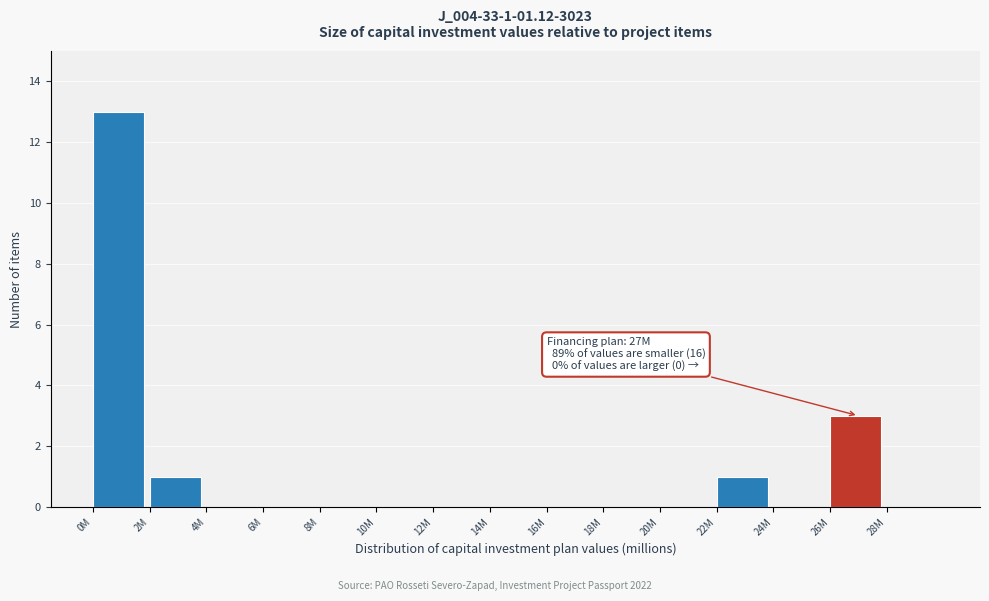

Reading right to left, extract all data points from this chart.

28M=0	26M=3	24M=0	22M=1	20M=0	18M=0	16M=0	14M=0	12M=0	10M=0	8M=0	6M=0	4M=0	2M=1	0M=13